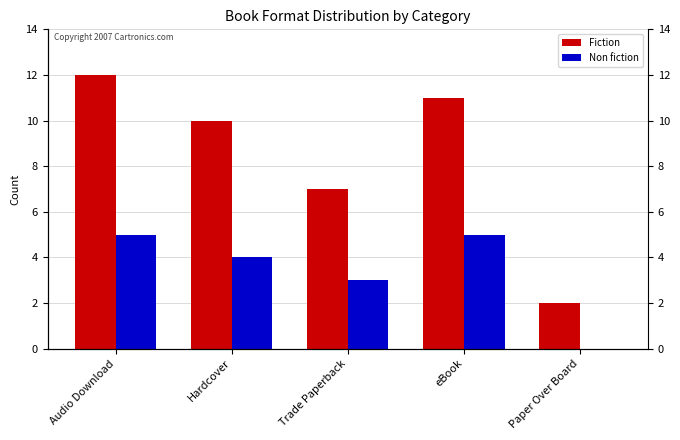

How many Fiction values are between 7 and 11?

3